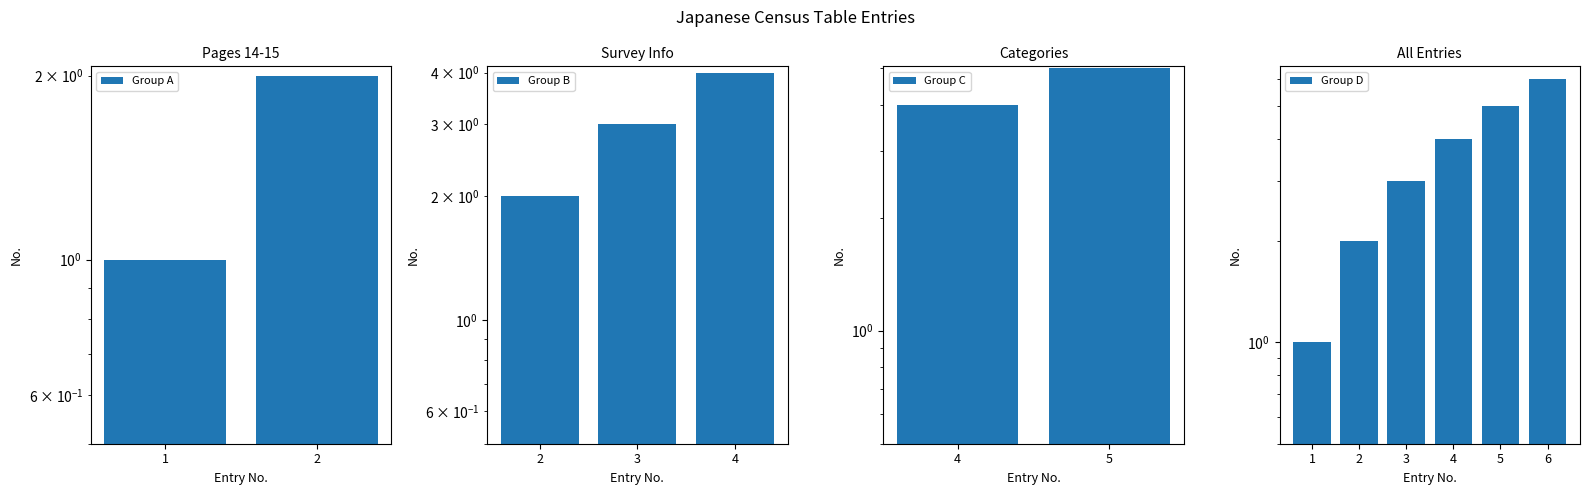

What is the difference between the maximum and minimum values?

5